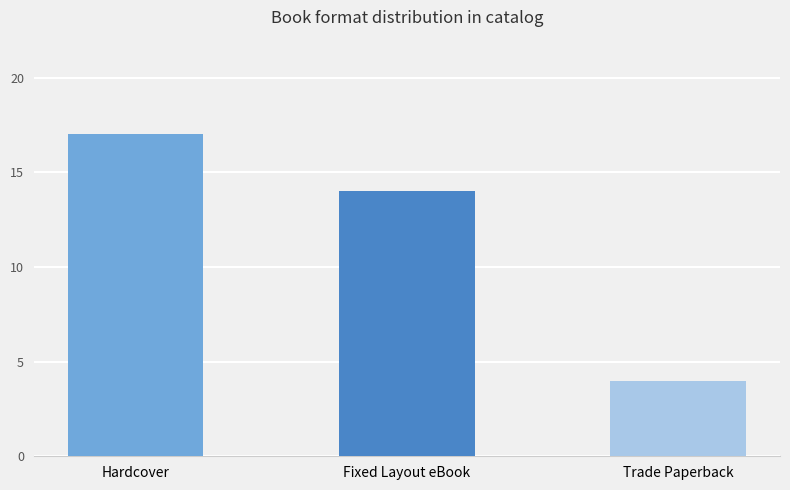

The chart shows a value of 17 at Hardcover. True or false?

True